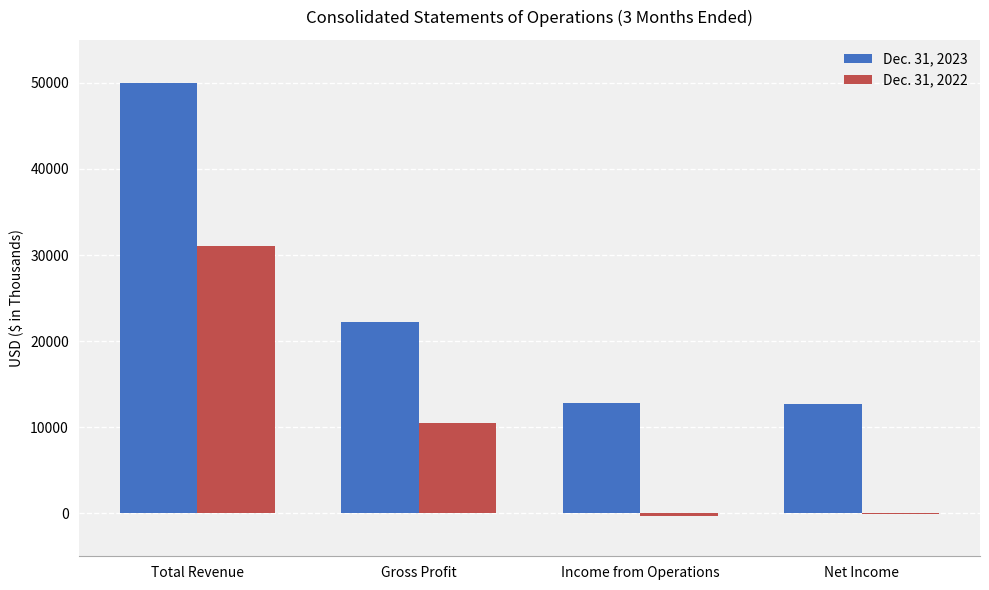

What is the maximum value for Dec. 31, 2022?

31109